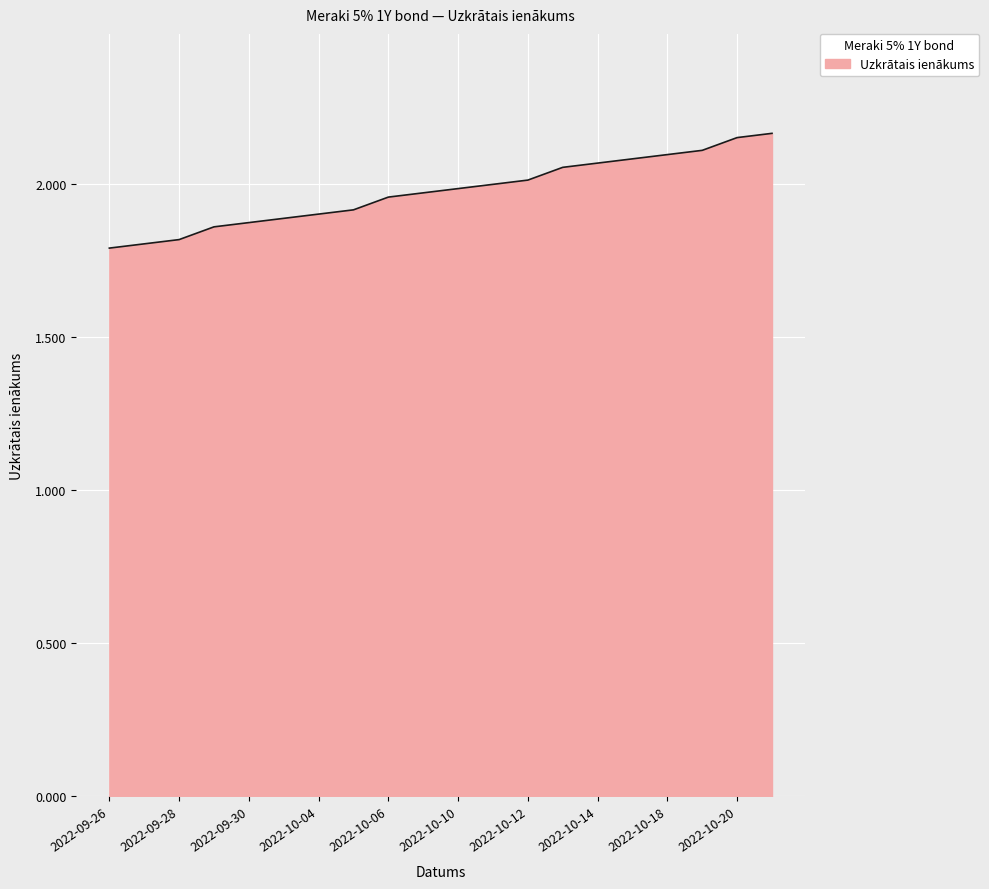

What is the smallest value displayed?

1.8